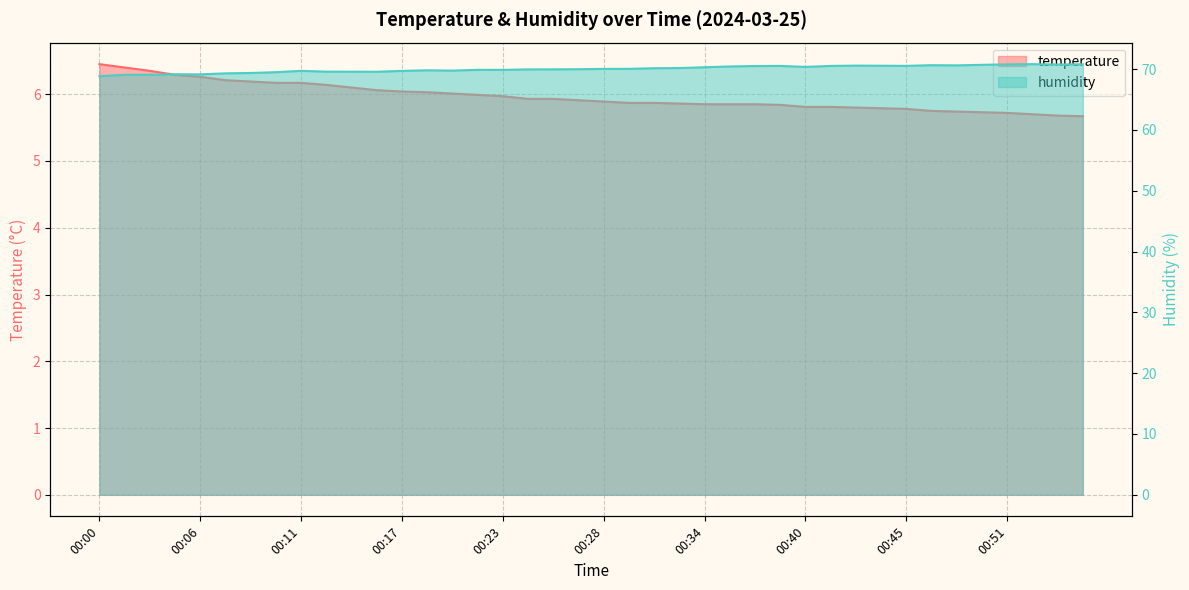

Reading right to left, list all the values displayed in this chart.

temperature: 00:55=5.7	00:54=5.7	00:53=5.7	00:51=5.7	00:50=5.7	00:48=5.7	00:47=5.8	00:45=5.8	00:44=5.8	00:43=5.8	00:41=5.8	00:40=5.8	00:38=5.8	00:37=5.8	00:36=5.8	00:34=5.8	00:33=5.9	00:31=5.9	00:30=5.9	00:28=5.9	00:27=5.9	00:26=5.9	00:24=5.9	00:23=6.0	00:21=6.0	00:20=6.0	00:18=6.0	00:17=6.0	00:16=6.1	00:14=6.1	00:13=6.1	00:11=6.2	00:10=6.2	00:08=6.2	00:07=6.2	00:06=6.3	00:04=6.3	00:03=6.3	00:01=6.4	00:00=6.5
humidity: 00:55=70.8	00:54=70.7	00:53=70.8	00:51=70.8	00:50=70.7	00:48=70.6	00:47=70.6	00:45=70.5	00:44=70.5	00:43=70.6	00:41=70.5	00:40=70.3	00:38=70.5	00:37=70.5	00:36=70.4	00:34=70.3	00:33=70.2	00:31=70.1	00:30=70.0	00:28=70.0	00:27=70.0	00:26=70.0	00:24=69.9	00:23=69.9	00:21=69.9	00:20=69.7	00:18=69.8	00:17=69.7	00:16=69.5	00:14=69.6	00:13=69.6	00:11=69.7	00:10=69.5	00:08=69.3	00:07=69.3	00:06=69.1	00:04=69.1	00:03=69.1	00:01=69.0	00:00=68.8